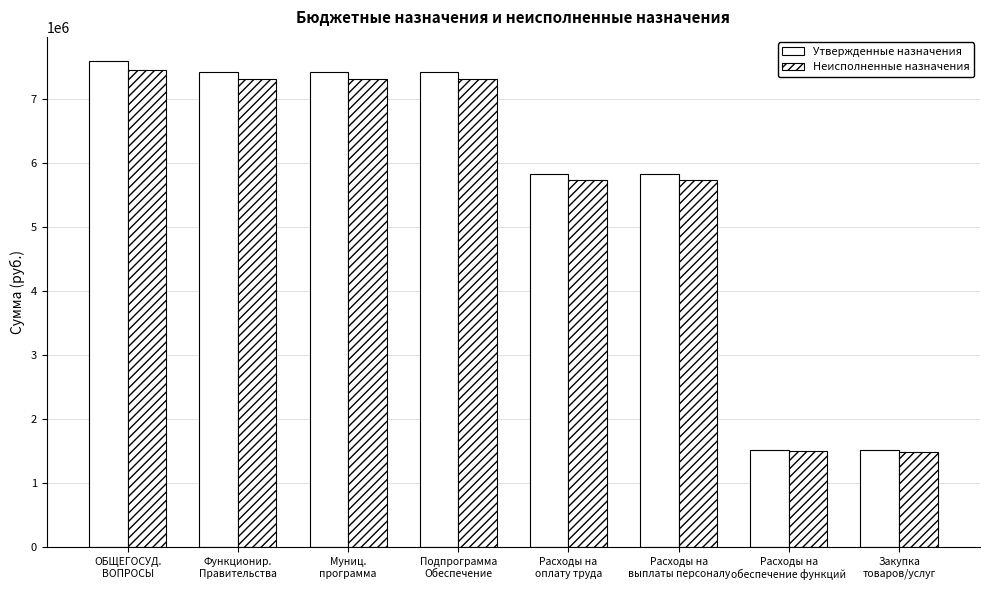

How many data points in Неисполненные назначения are above 7304072?

4